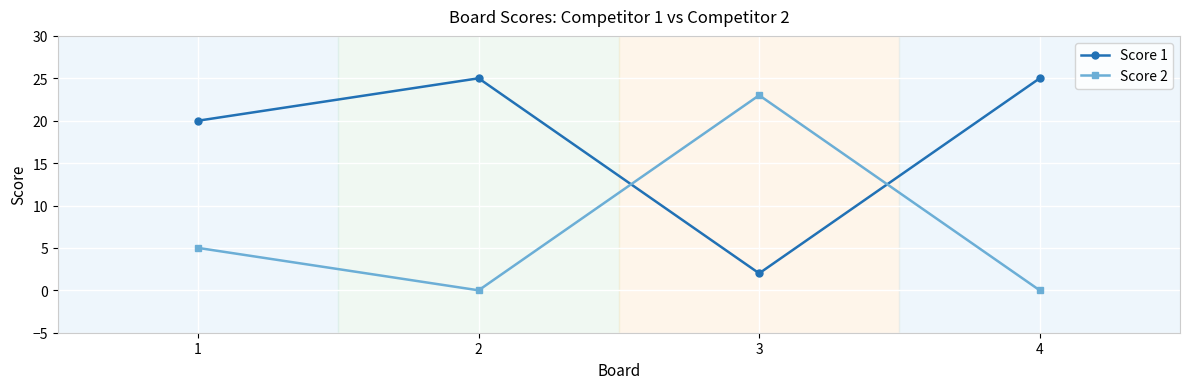

In Score 2, how many points are lower than both neighbors (excluding endpoints)?

1